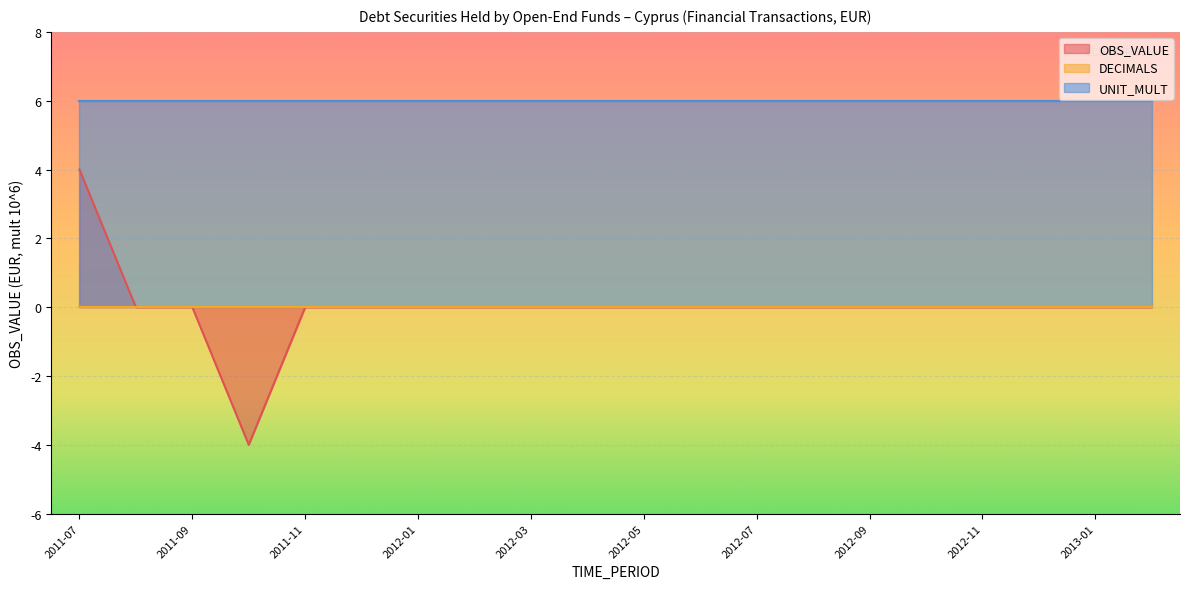

True or false: DECIMALS and UNIT_MULT cross at least once.

False